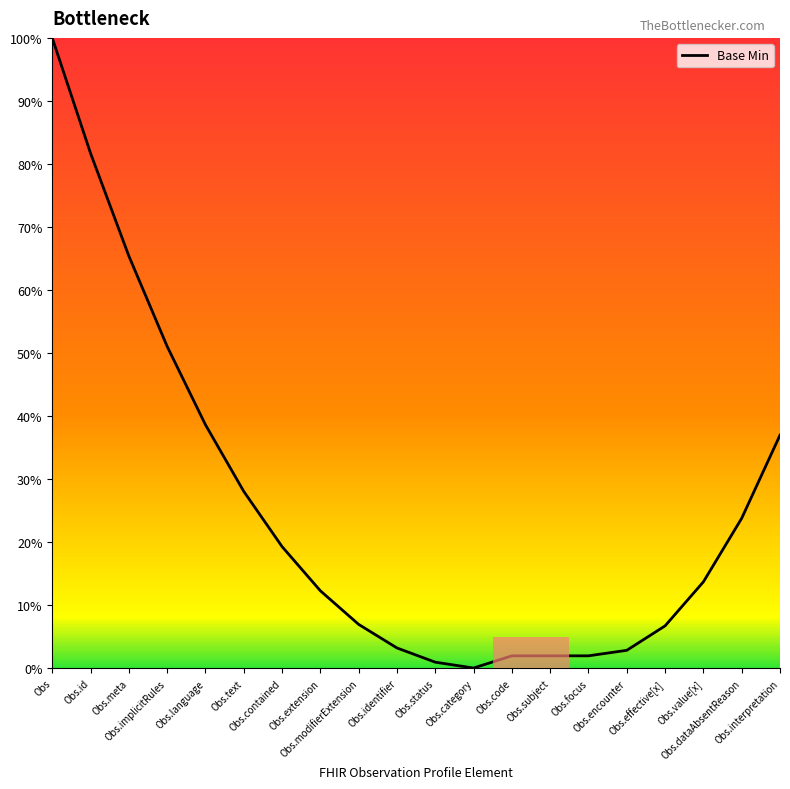

The chart shows a value of 20.4 at Obs.extension. True or false?

False